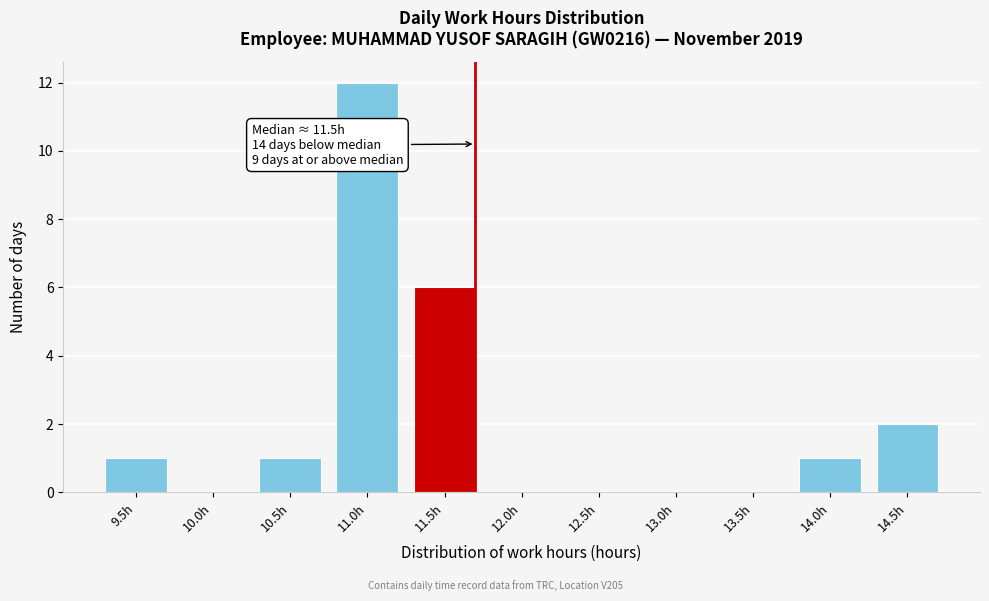

Reading right to left, extract all data points from this chart.

14.5h=2	14.0h=1	13.5h=0	13.0h=0	12.5h=0	12.0h=0	11.5h=6	11.0h=12	10.5h=1	10.0h=0	9.5h=1